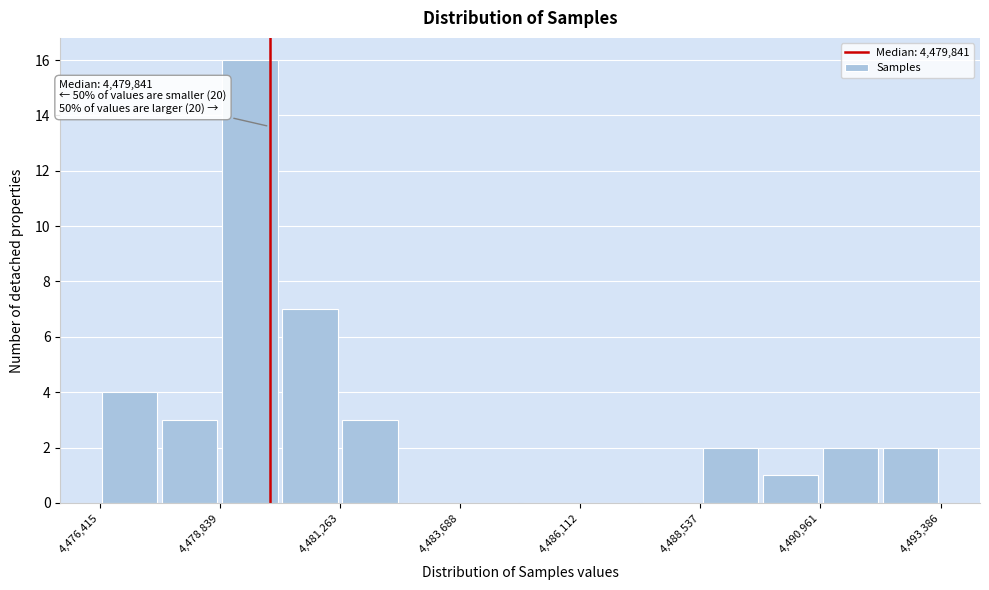

Read against the x-axis, roughly where is the centre of the tallest bar?

4479500